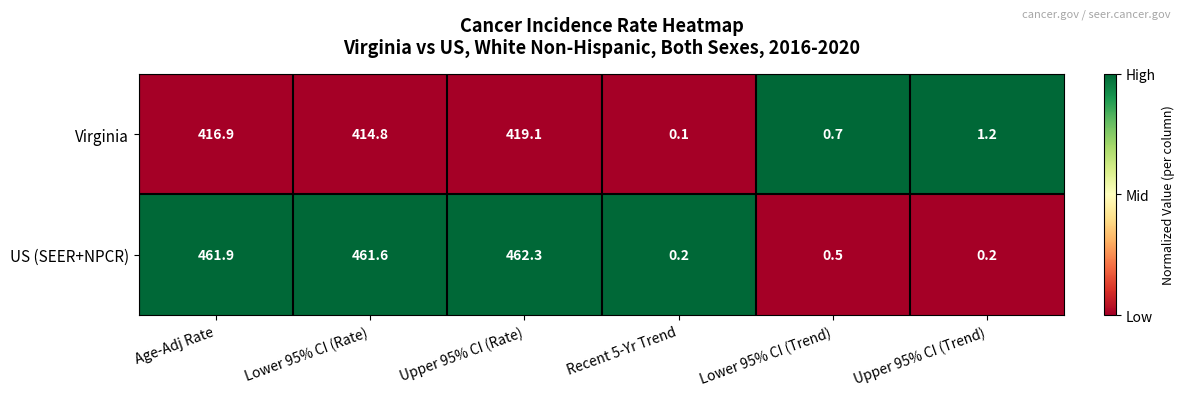

The US (SEER+NPCR) series shows 461.9 at Age-Adj Rate. True or false?

True